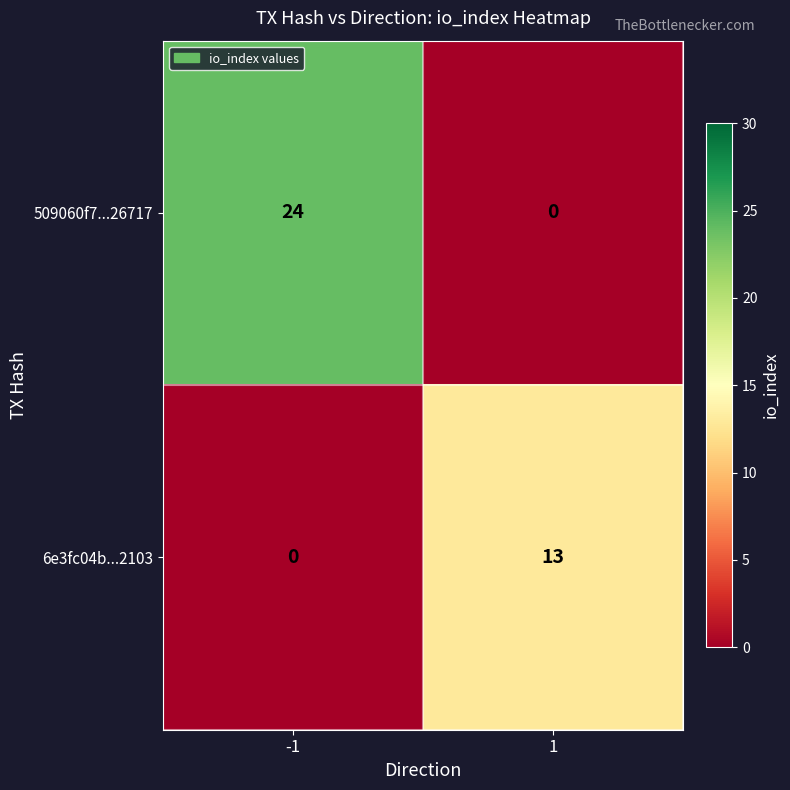

True or false: 509060f7...26717 has a value of -7 at 1.

False